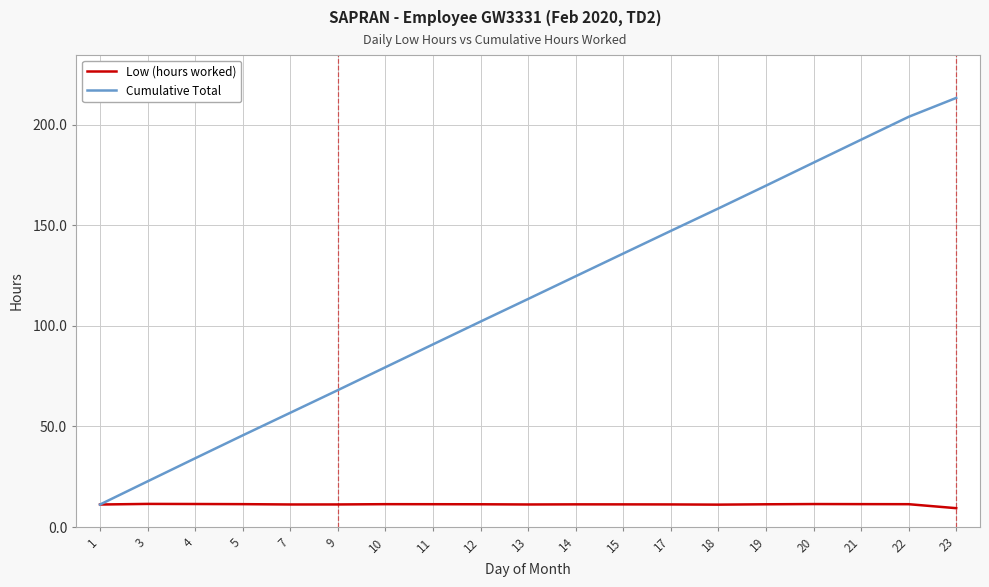

True or false: Low (hours worked) has a value of 11.4 at 22.

True